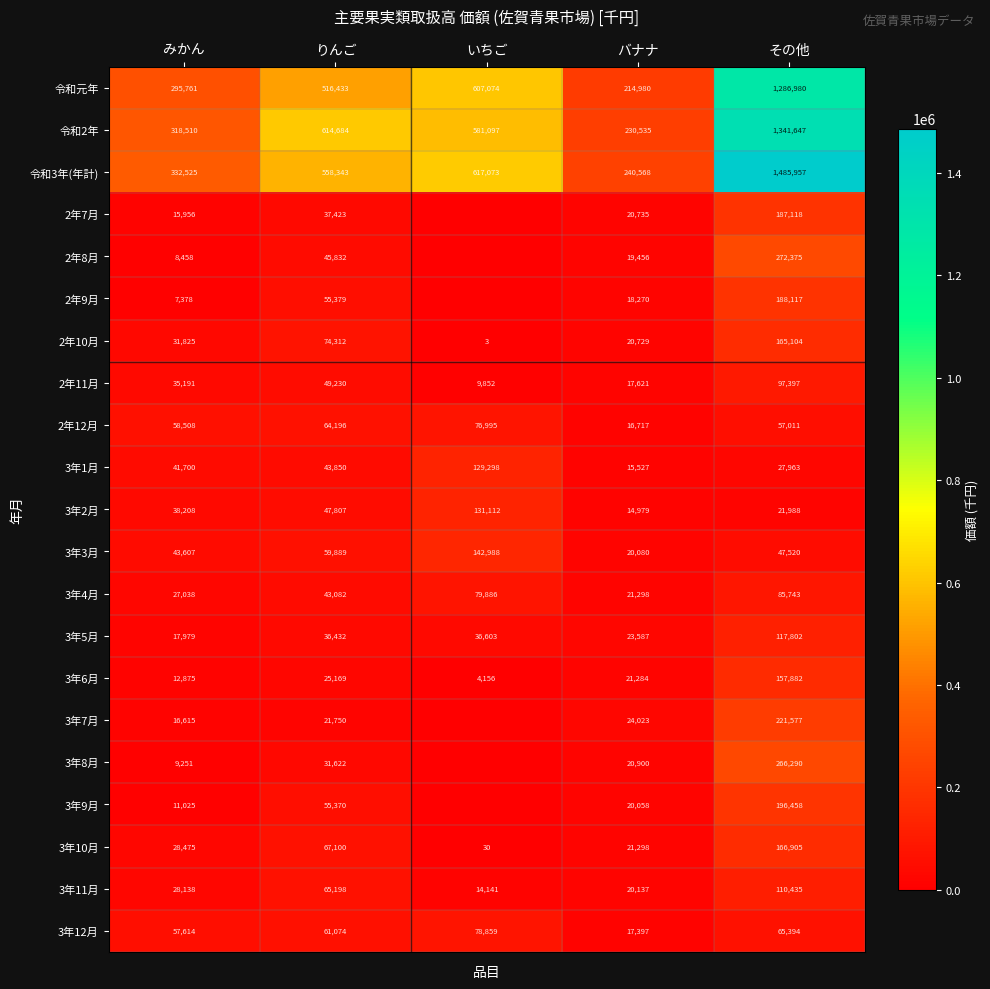

What is the difference between the highest and lowest values at その他?

1463969